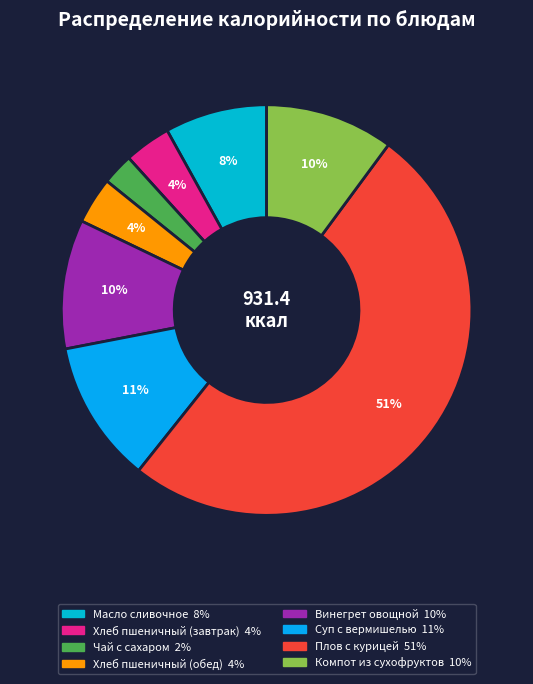

What is the ratio of the value at Хлеб пшеничный (завтрак) to the value at Масло сливочное?

0.5